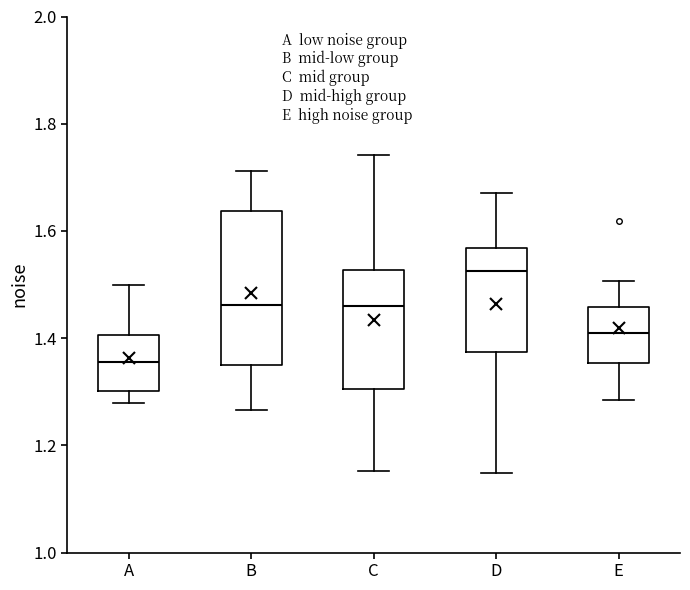

Which box's median line is the lowest?

A